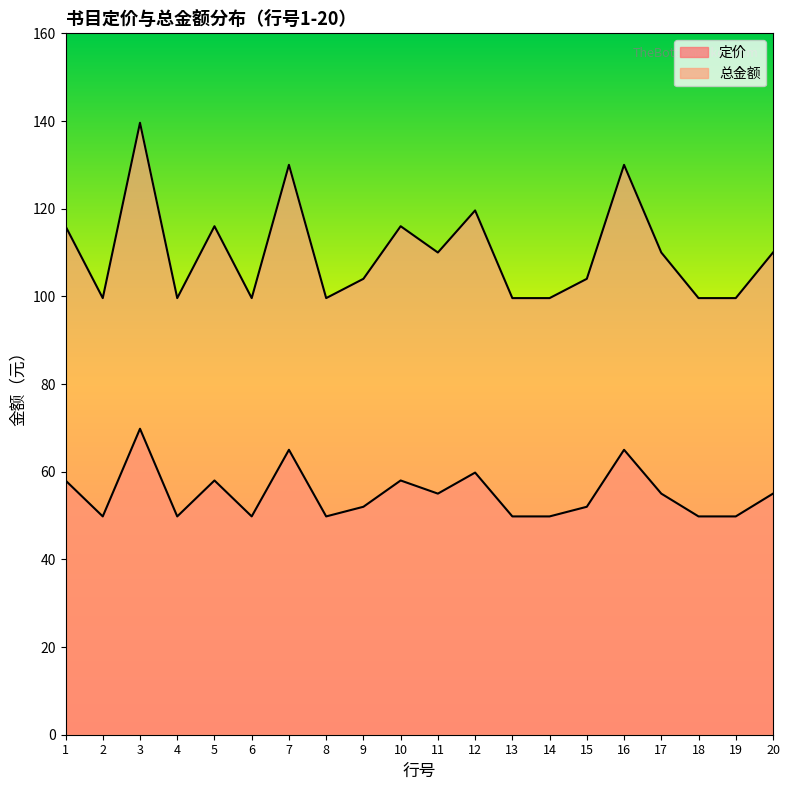

Where does the 定价 series first go above 55?

1